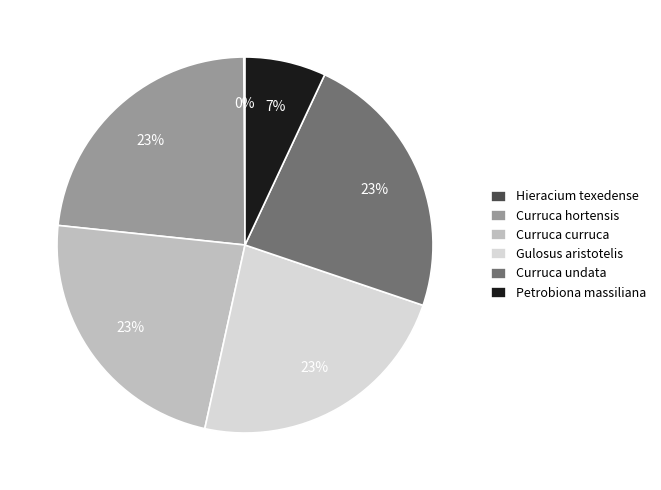

Which has a higher value, Curruca curruca or Petrobiona massiliana?

Curruca curruca